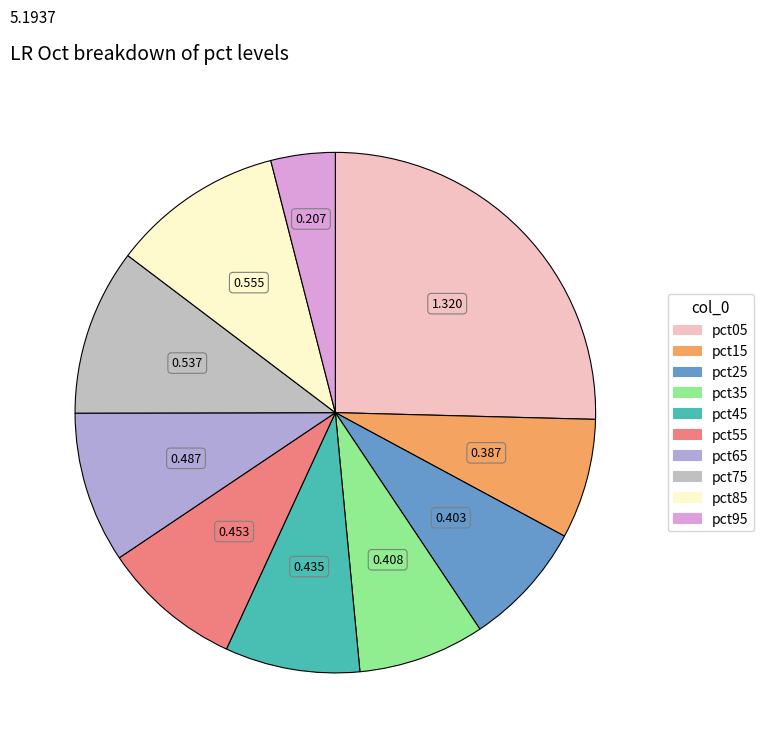

Is it true that pct65 is 9% of the pie?

True